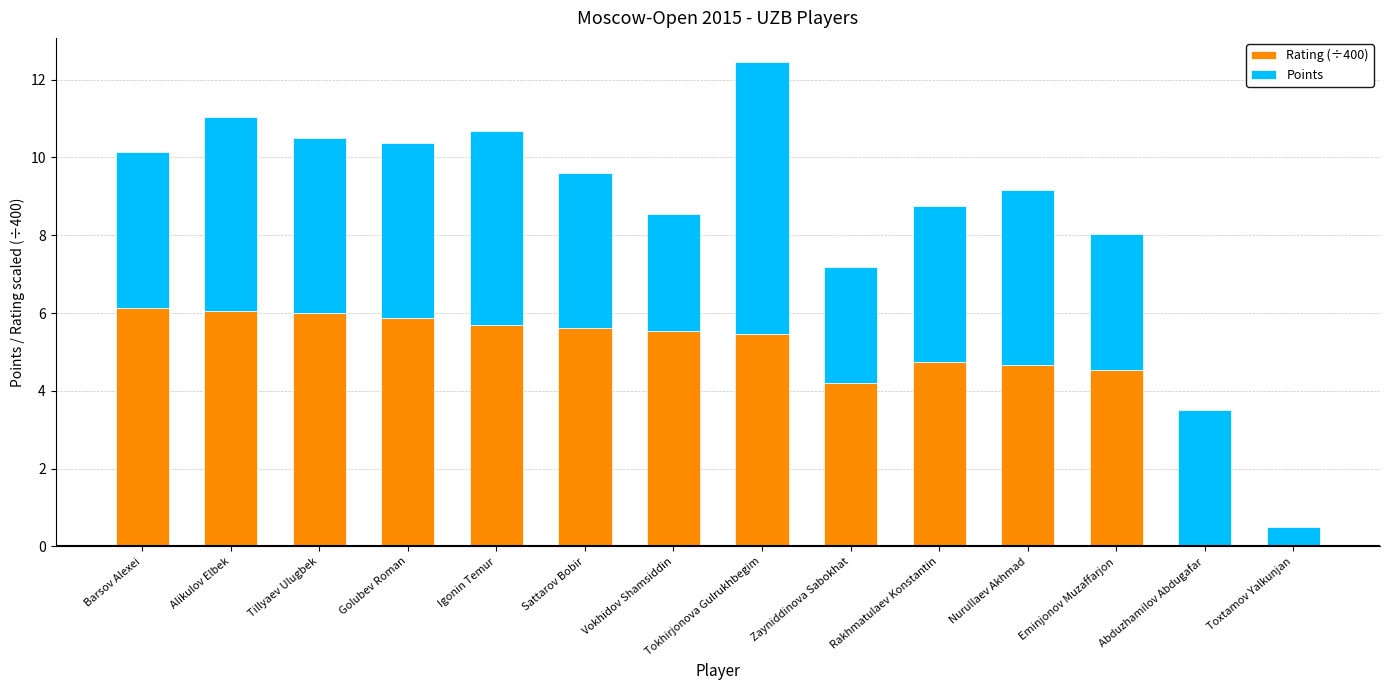

What is the maximum value for Rating (÷400)?

6.1